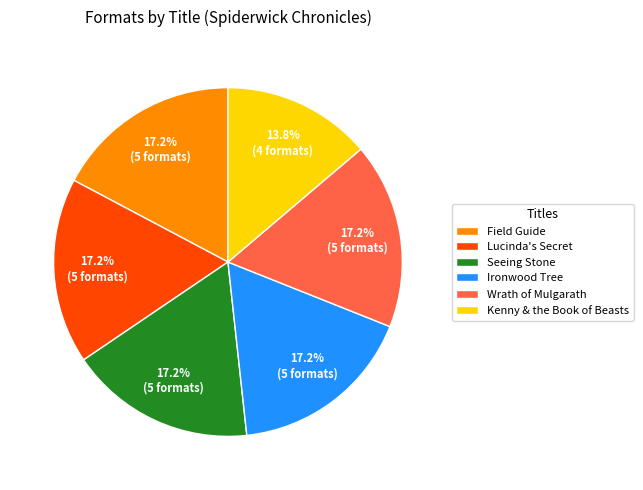

How many slices are in this pie chart?

6